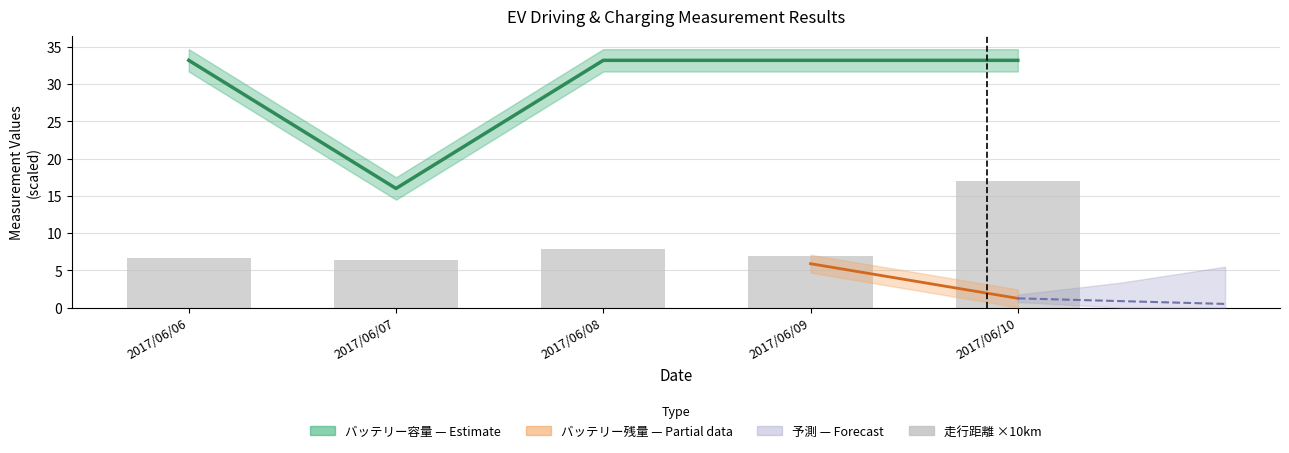

What is the difference between the maximum and minimum values in the battery_capacity series?

17.2